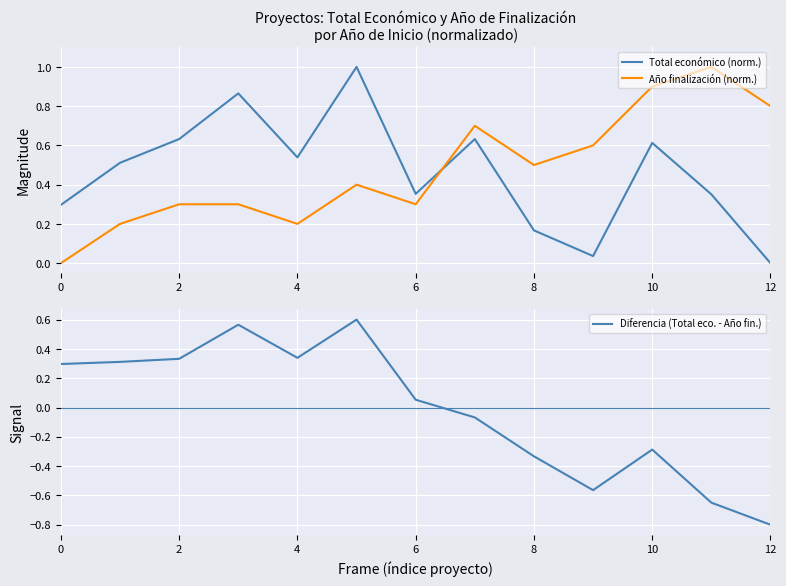

What is the value of the Diferencia (Total eco. - Año fin.) point at the 1st from the left?

0.3